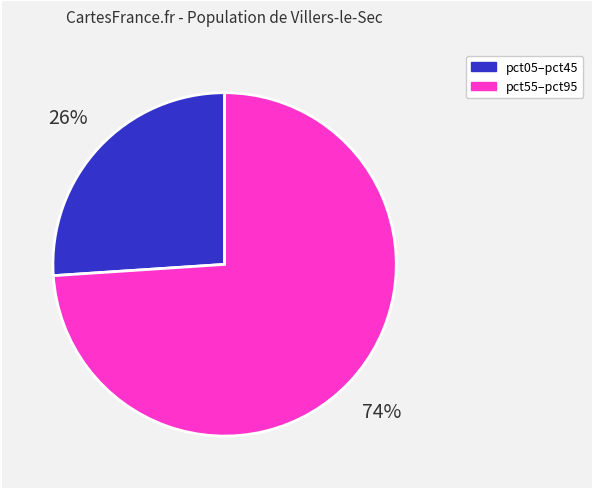

True or false: pct05–pct45 accounts for 39% of the total.

False